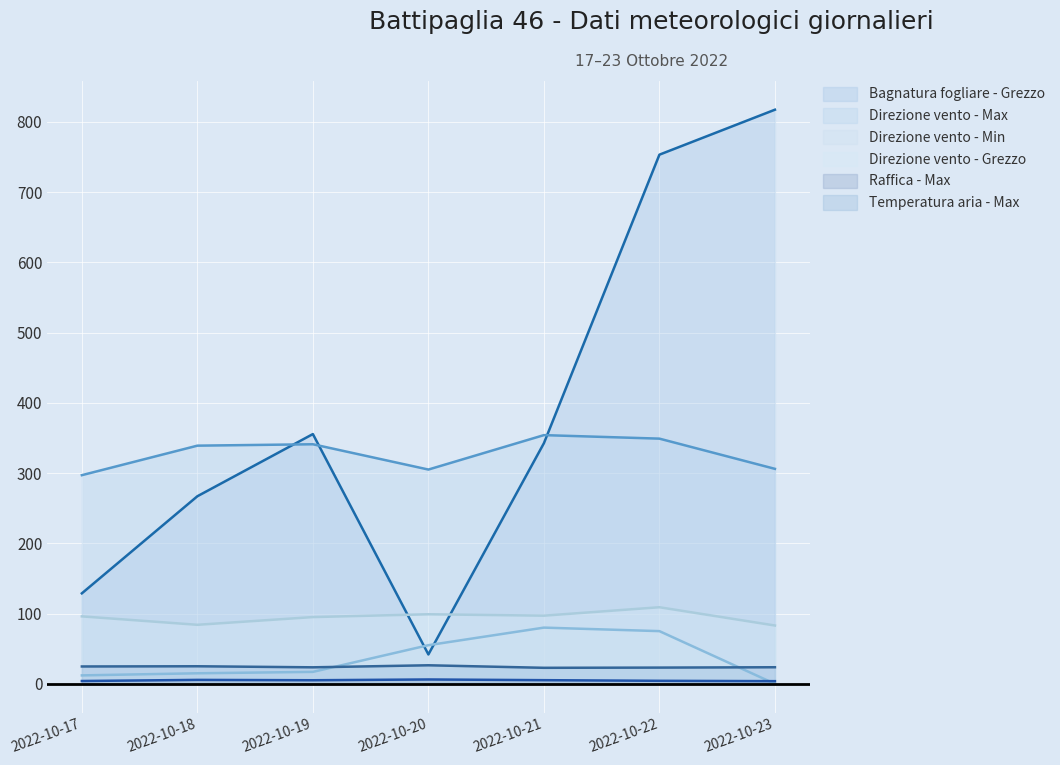

Which series has the largest total across all categories?

Bagnatura fogliare - Grezzo